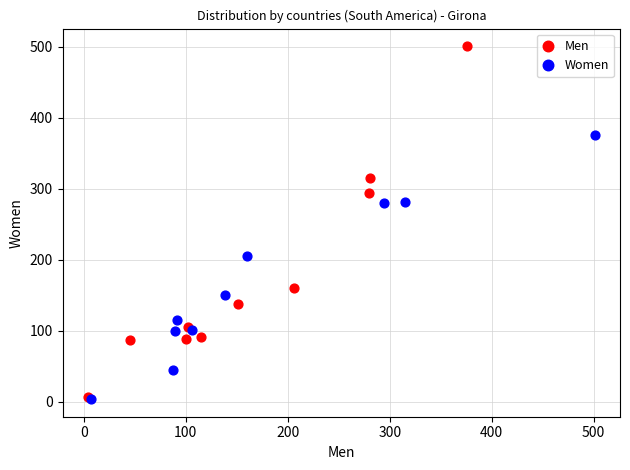

Which series reaches the maximum Y coordinate?

Men